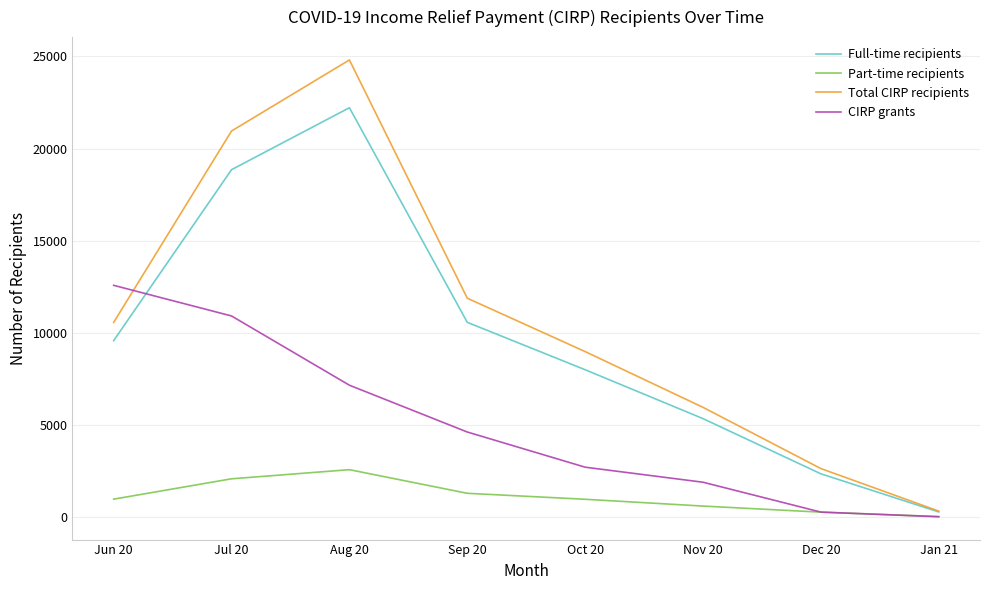

Where is the first local maximum for Total CIRP recipients?

Aug 20